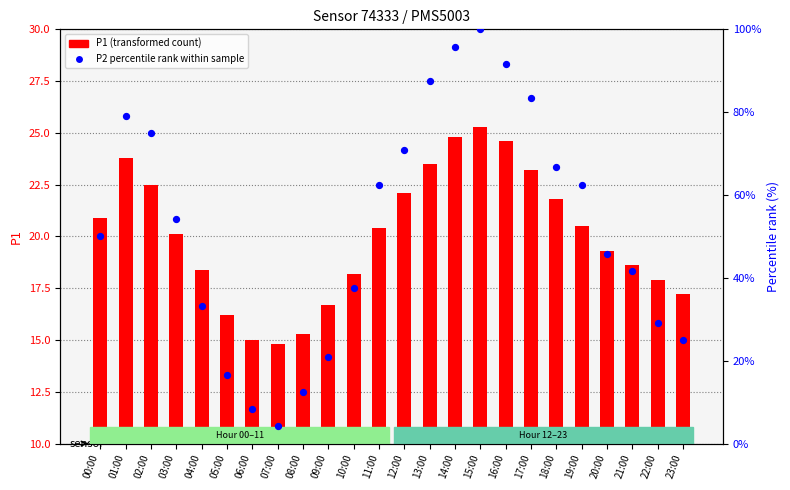

Is the value of P2 percentile rank within sample at 23:00 greater than the value of P1 (transformed count) at 09:00?

Yes